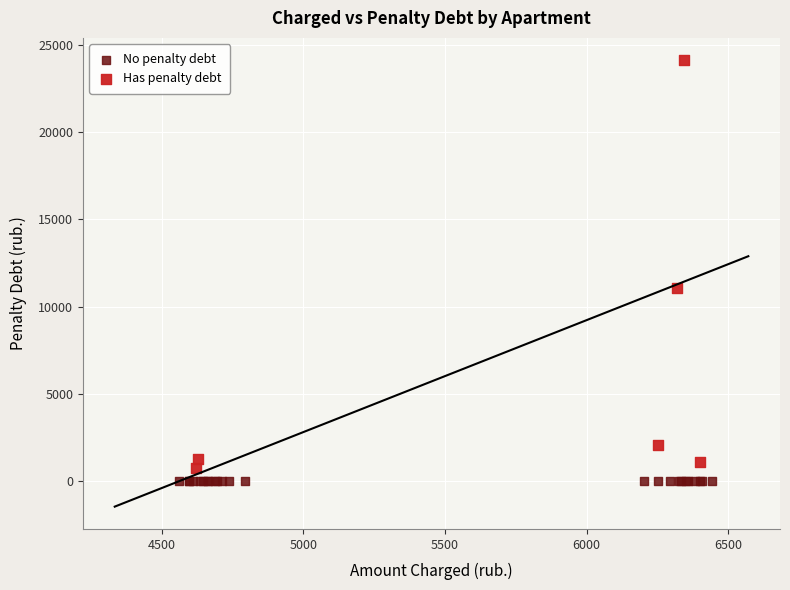

Which series reaches the maximum Y coordinate?

Has penalty debt